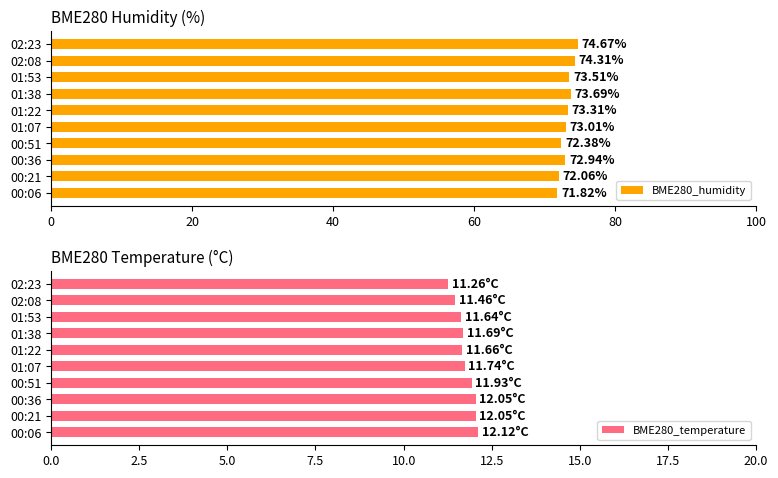

At which label is BME280_temperature closest to 11?

02:23